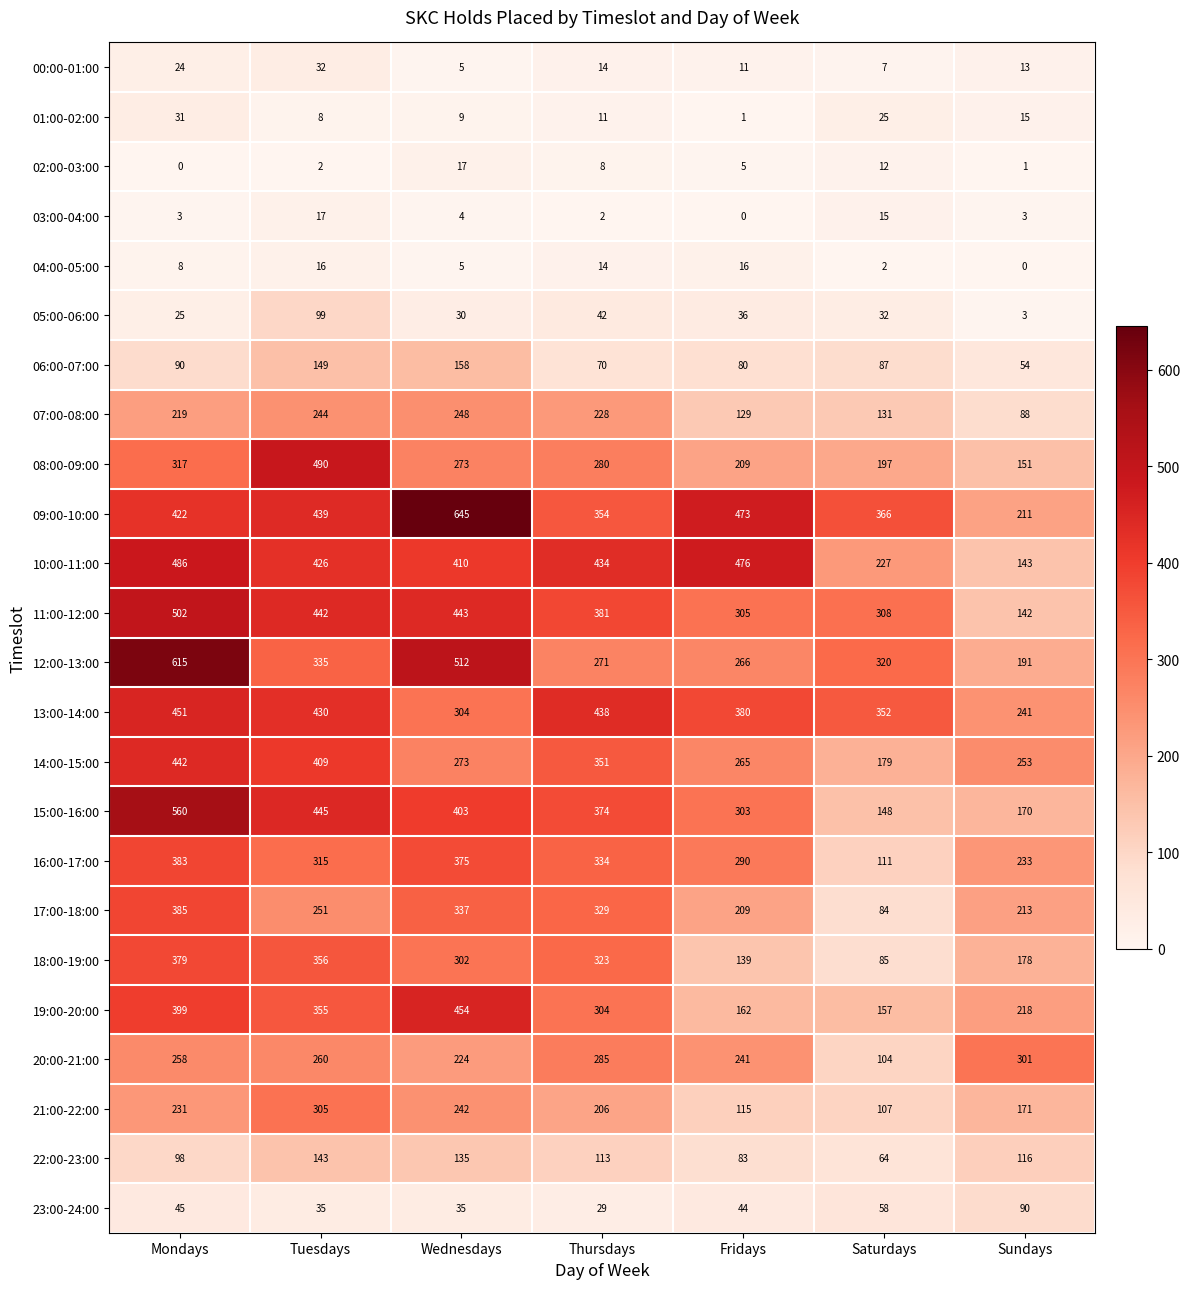

Where is 22:00-23:00 nearest to the value 103?

Mondays